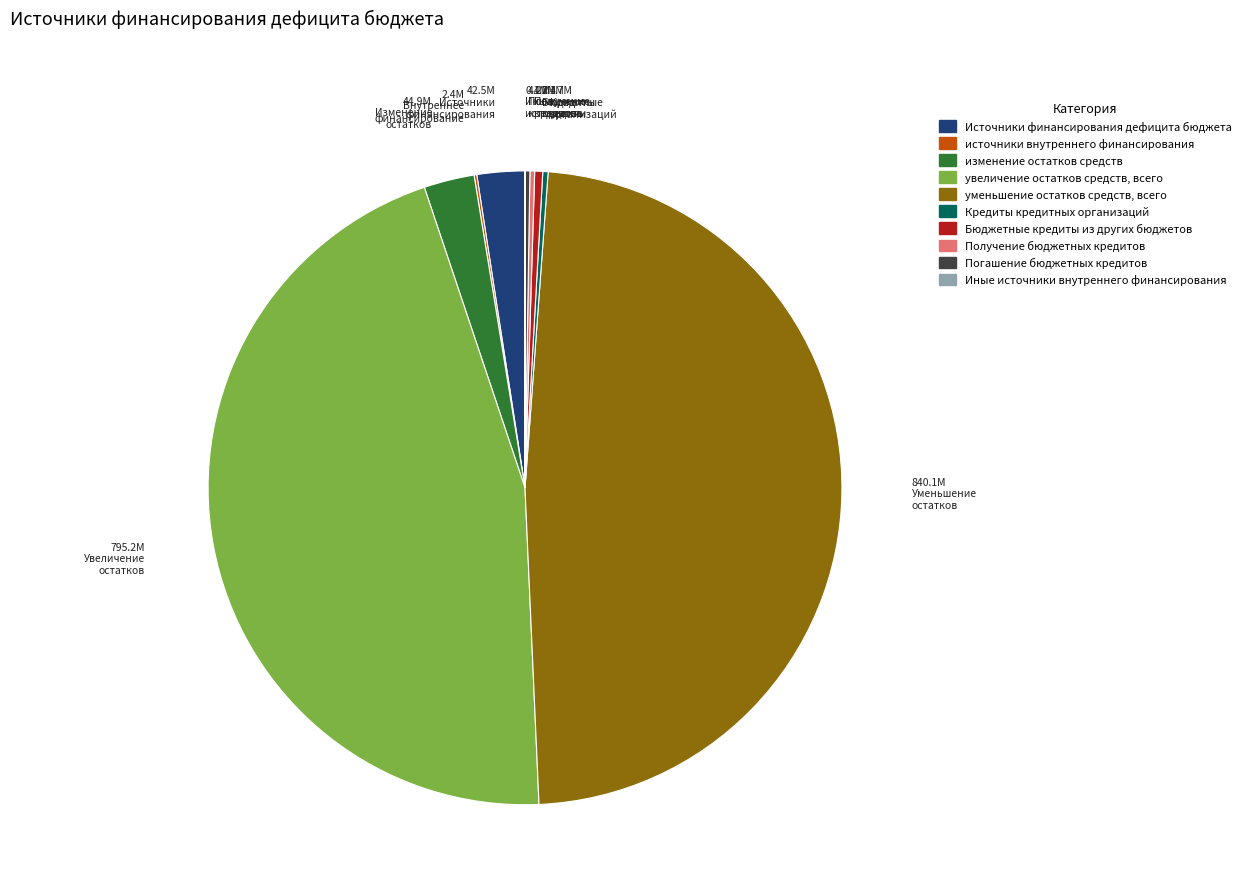

Which slice is the largest?

уменьшение остатков средств, всего